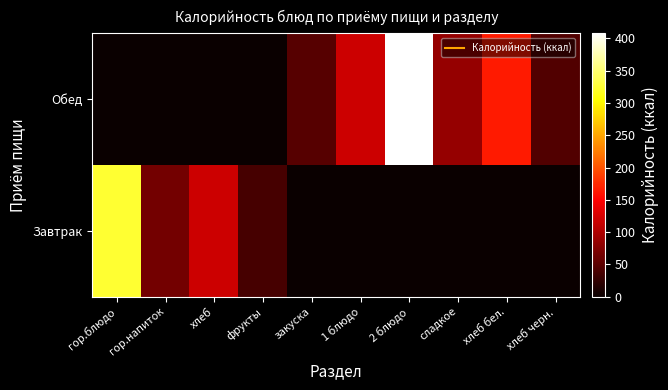

Reading left to right, what are all the values shown in this chart?

Завтрак: гор.блюдо=324	гор.напиток=64	хлеб=118	фрукты=38	закуска=0	1 блюдо=0	2 блюдо=0	сладкое=0	хлеб бел.=0	хлеб черн.=0
Обед: гор.блюдо=0	гор.напиток=0	хлеб=0	фрукты=0	закуска=47	1 блюдо=119	2 блюдо=408	сладкое=85	хлеб бел.=165	хлеб черн.=44